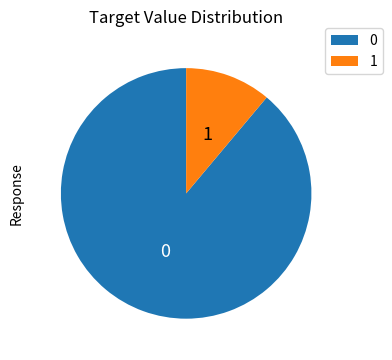

Rank the categories by value from highest to lowest.

0, 1